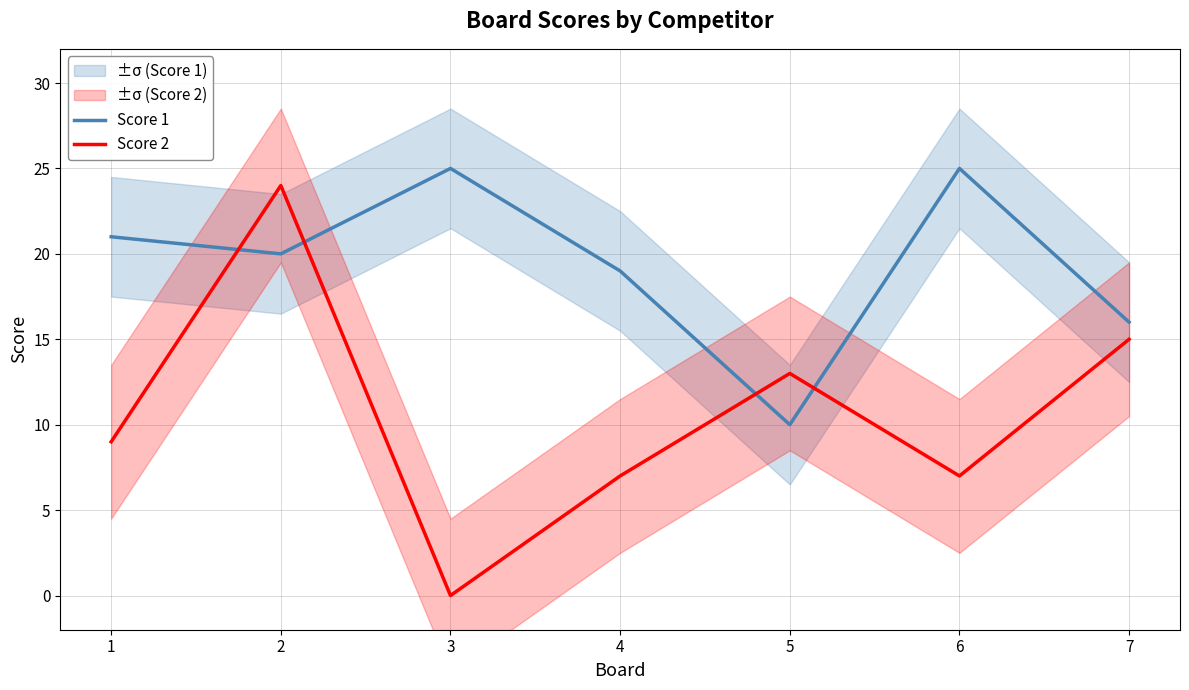

Is the value of Score 2 at 5 greater than the value of Score 1 at 7?

No